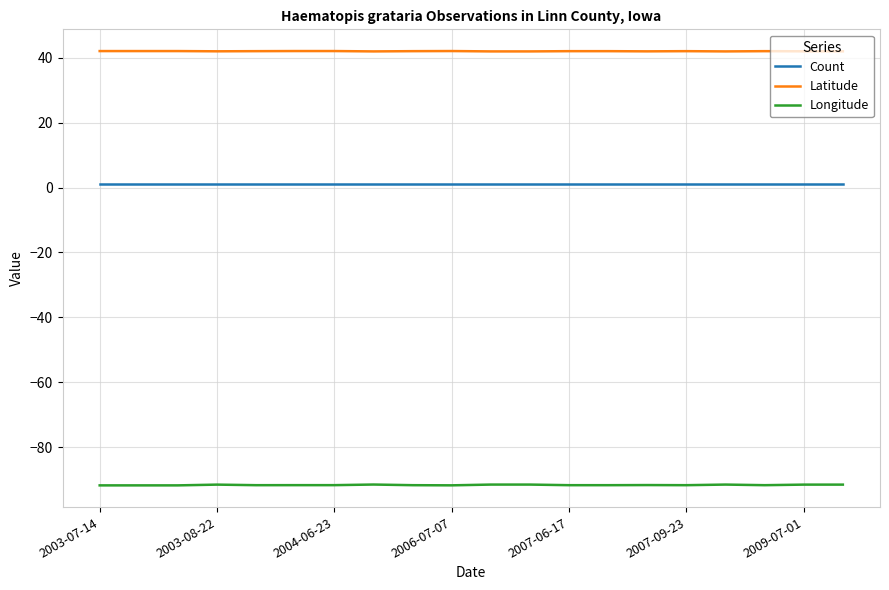

True or false: Longitude and Count cross at least once.

False